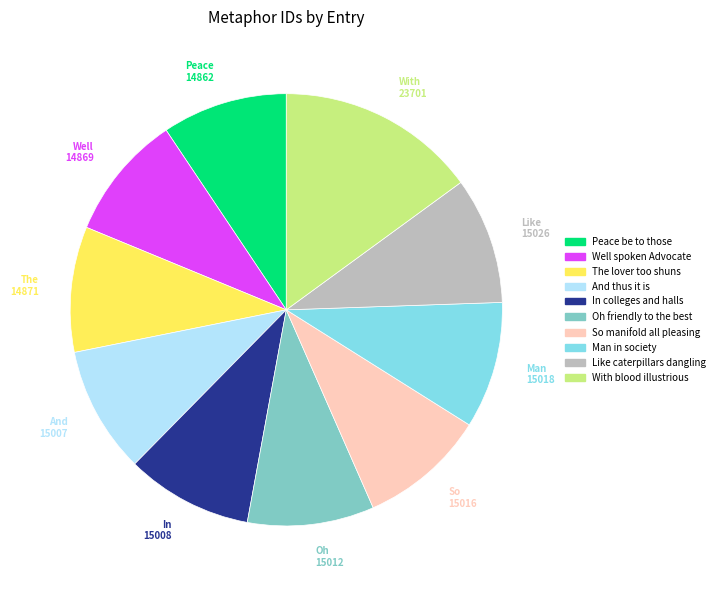

Is there any slice that represents more than half of the pie?

No